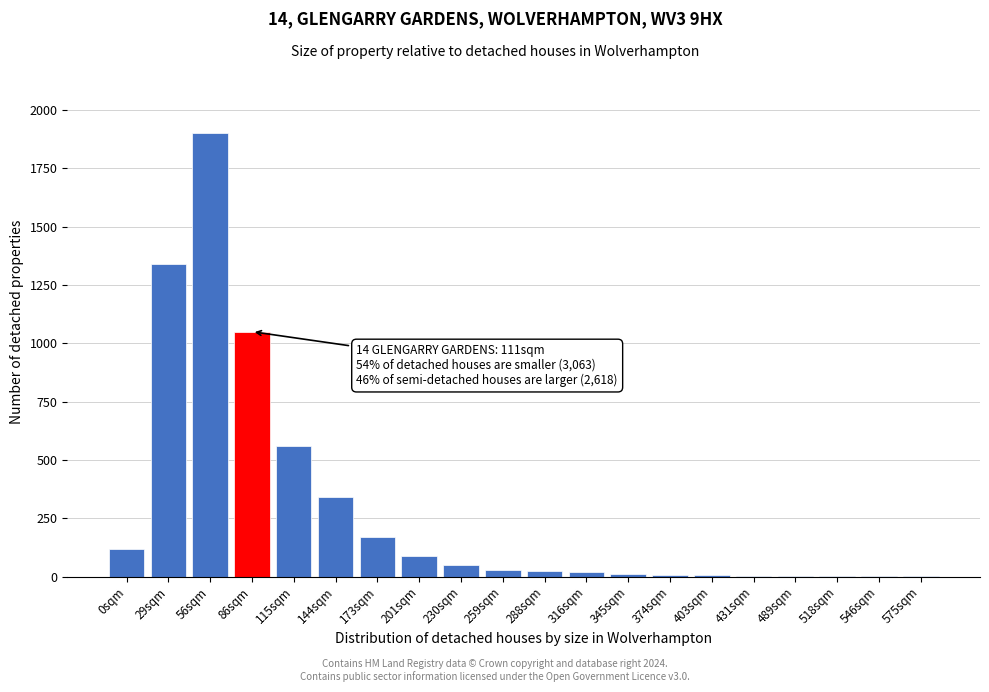

Which label corresponds to the largest value in the chart?

56sqm